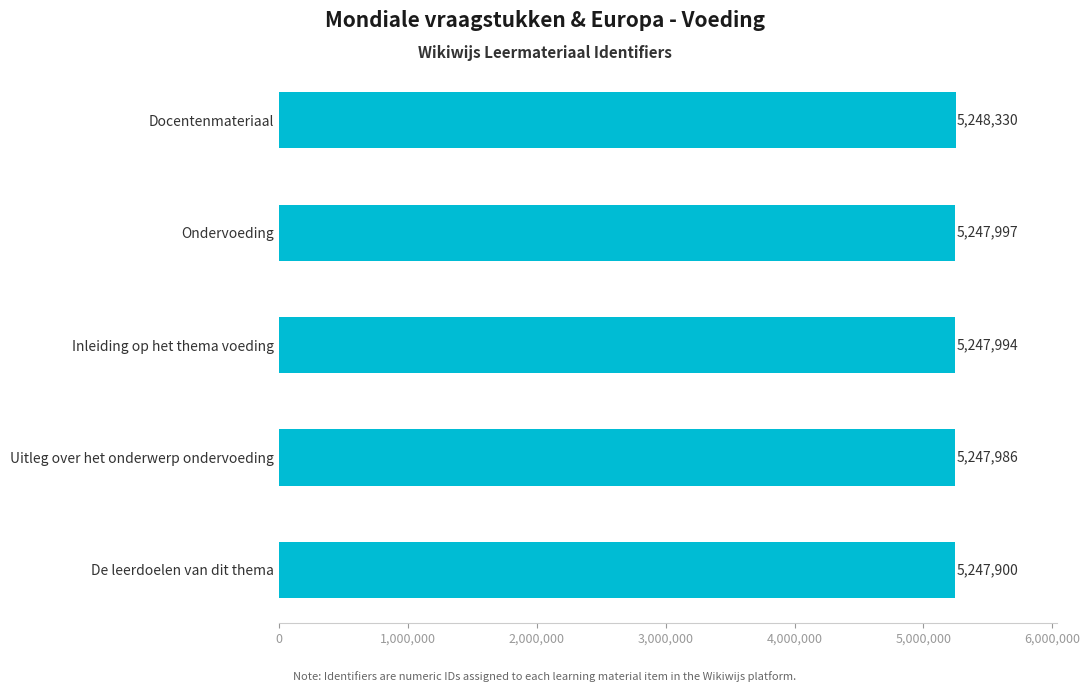

What is the sum of all values?

26240207